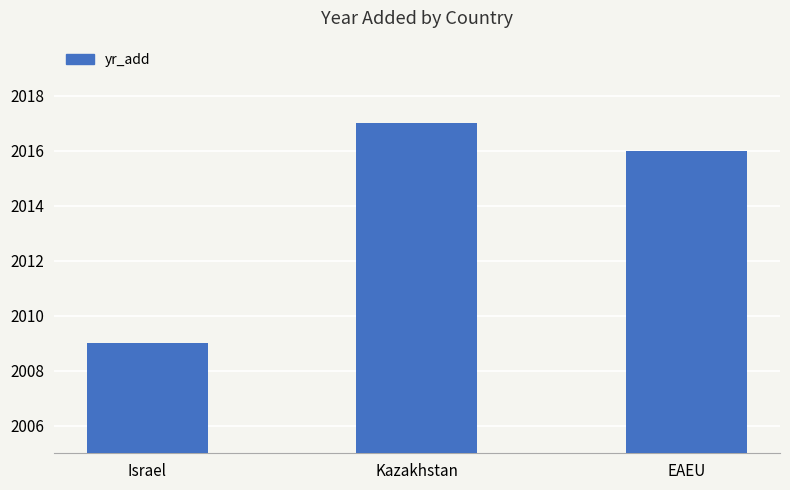

Count the values in the range 2009 to 2017.

3